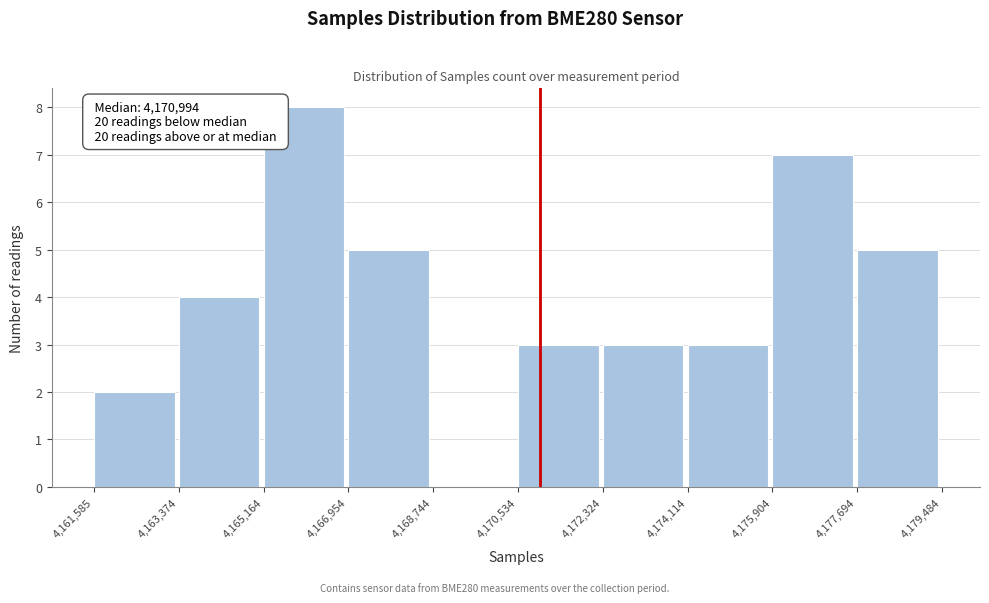

Which range on the x-axis has the tallest bar?

4,165,164 to 4,166,954